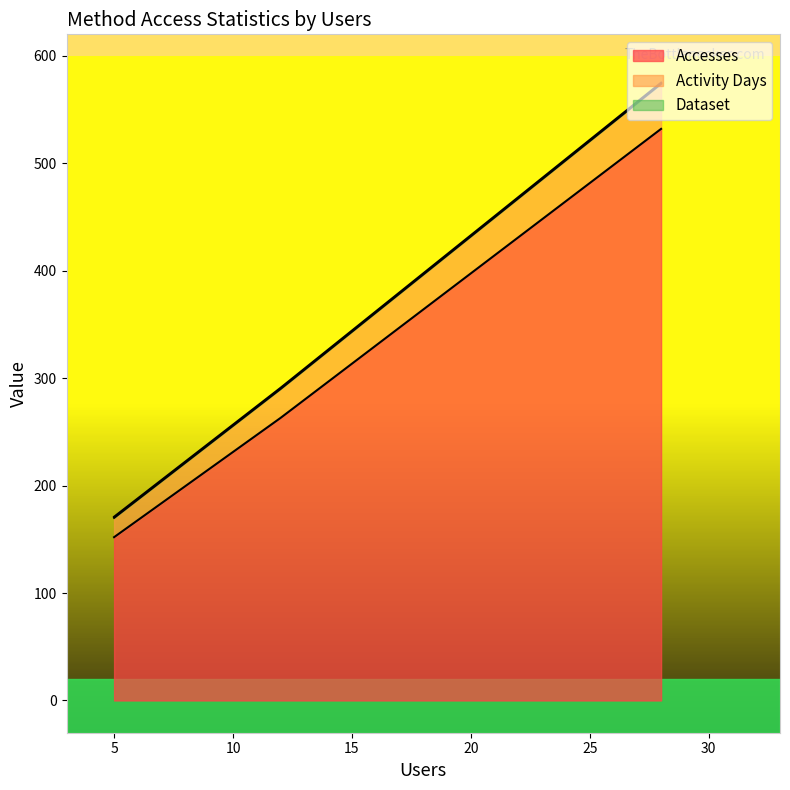

List the series in order of their peak value, lowest first.

Dataset, Activity Days, Accesses